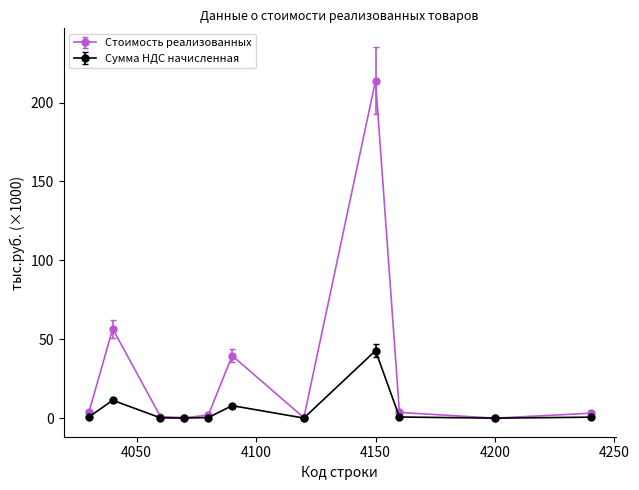

Which series has the widest spread of values?

Стоимость реализованных